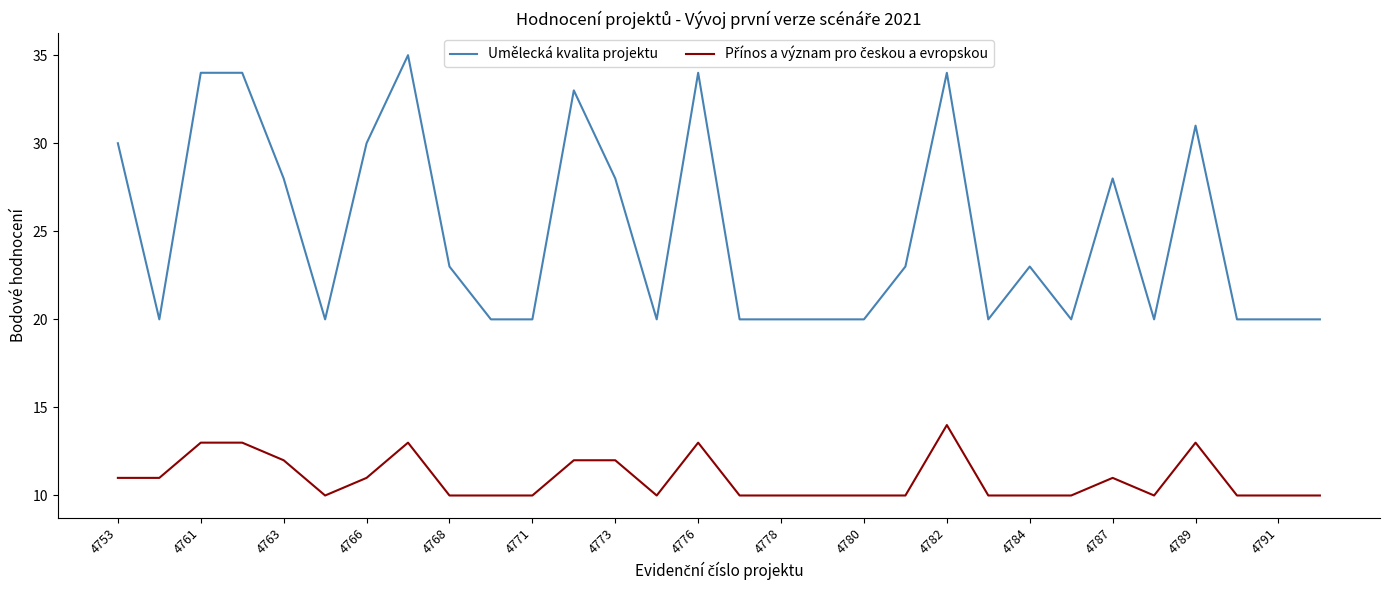

Which series has the largest range (max minus min)?

Umělecká kvalita projektu